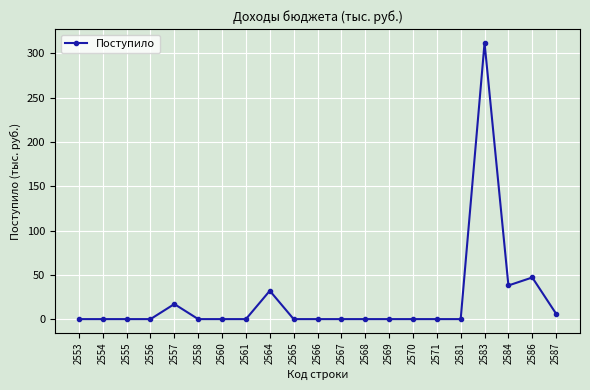

Is it true that the value at 2560 is 0?

True